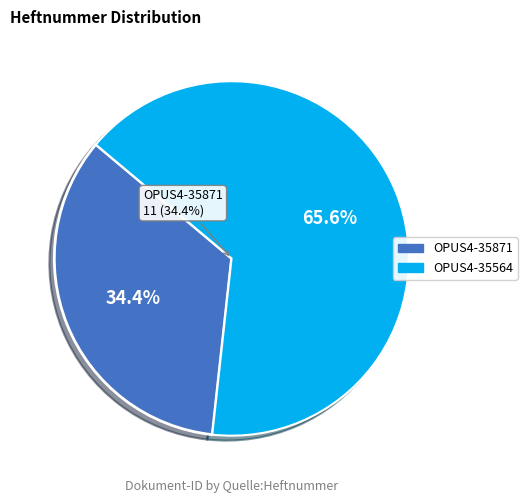

To the nearest percent, what is the difference between the largest and smallest slice percentages?

31%